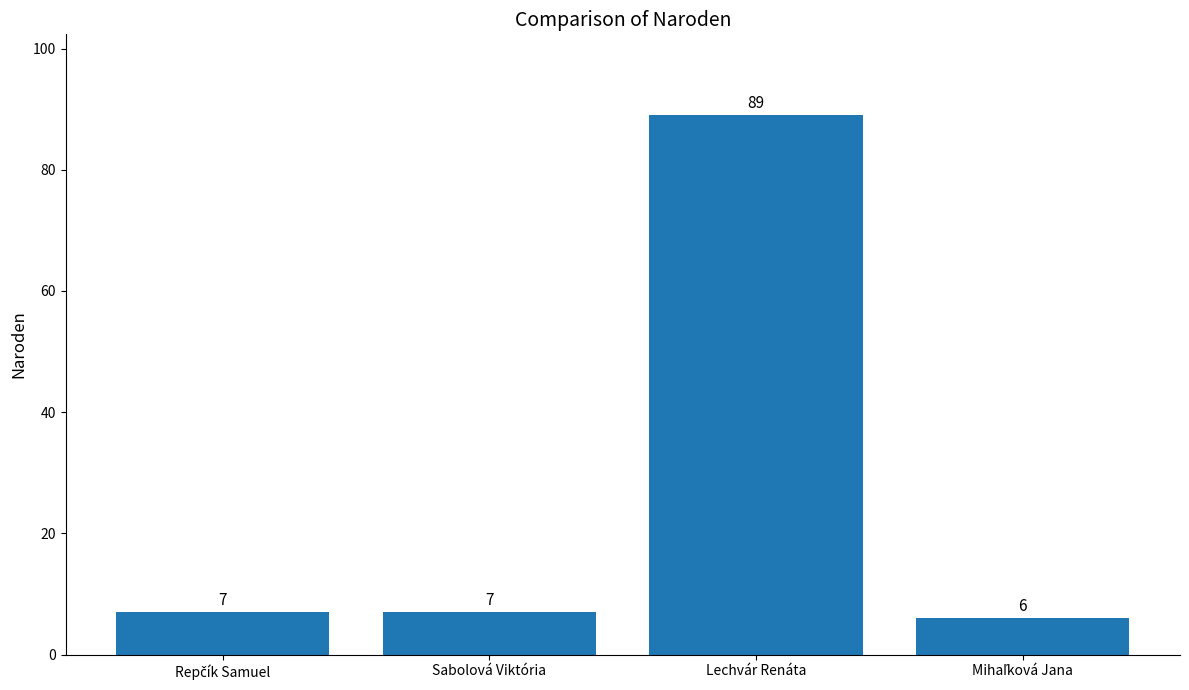

How many categories are shown in the chart?

4